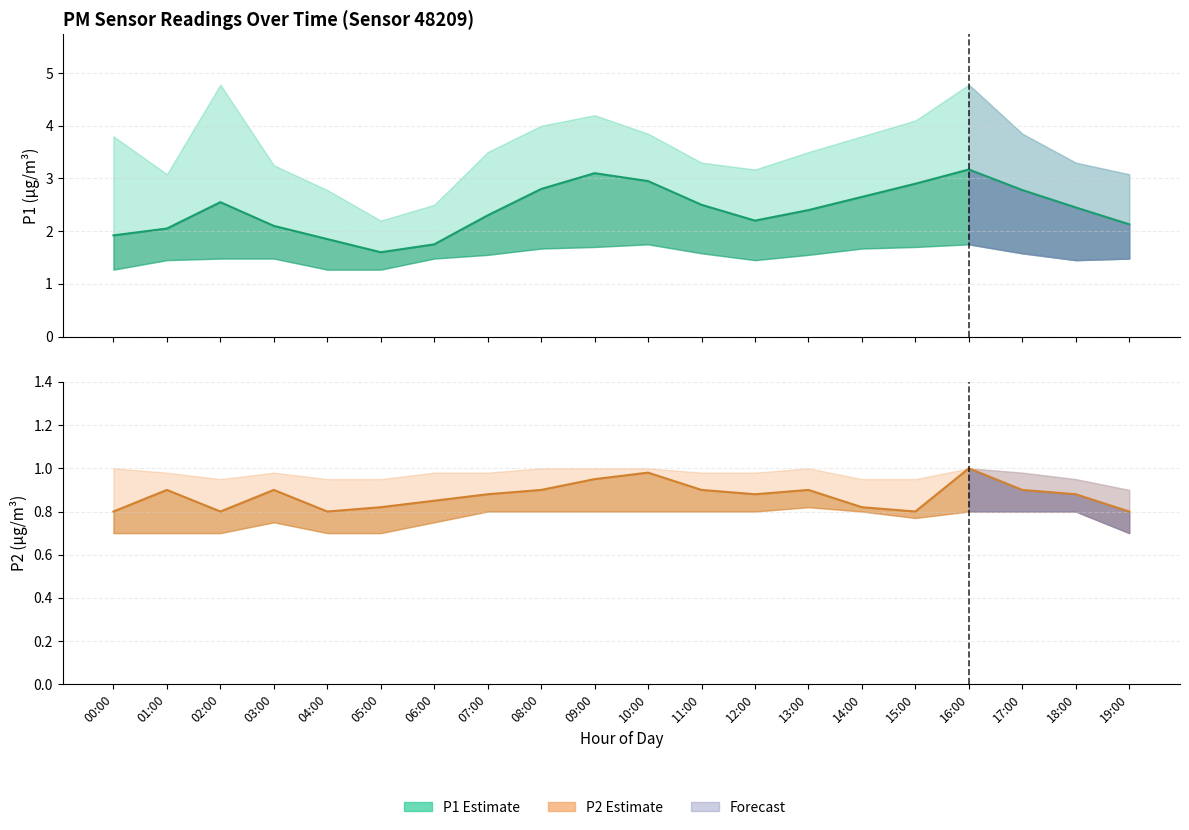

What is the difference between the P1_lower values at 07:00 and 03:00?

0.1